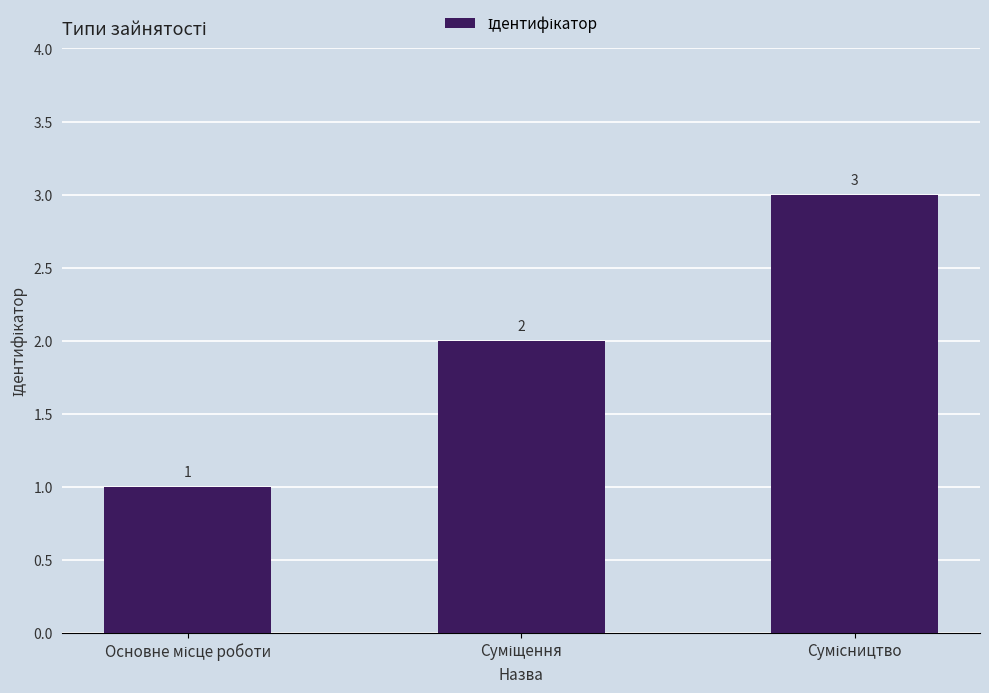

What is the average value?

2